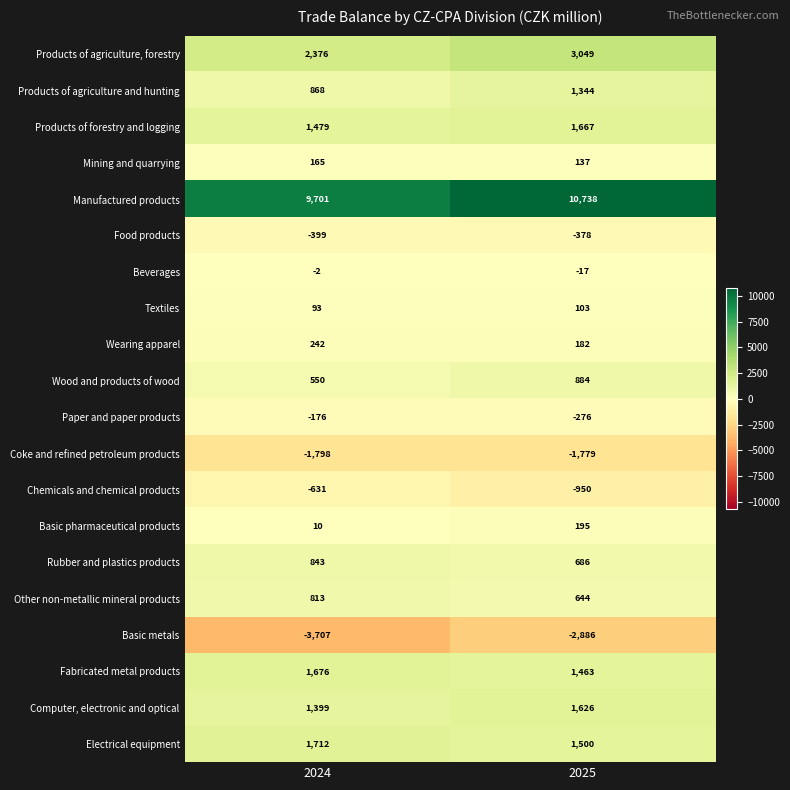

List the labels in order of Coke and refined petroleum products value, smallest first.

2024, 2025